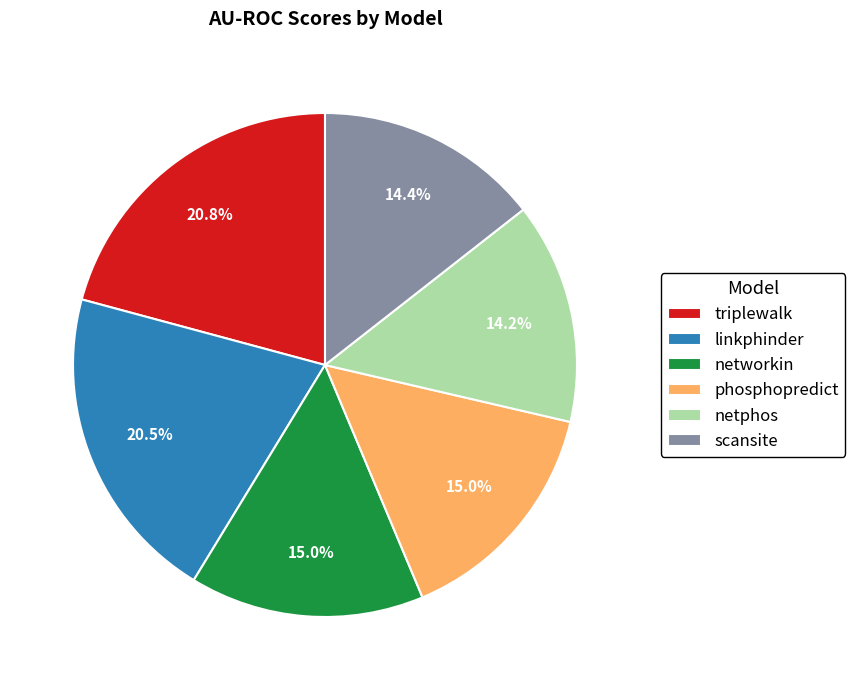

The netphos slice represents 28% of the pie. True or false?

False